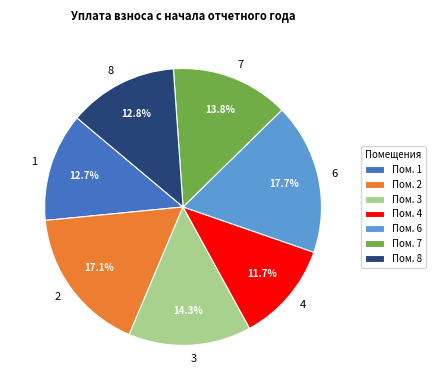

Is there a majority slice in this chart?

No